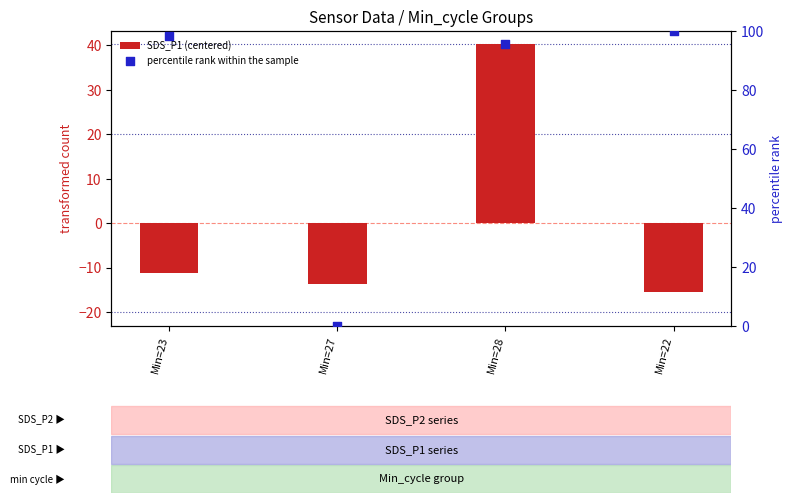

Which series reaches the maximum Y coordinate?

percentile rank within the sample